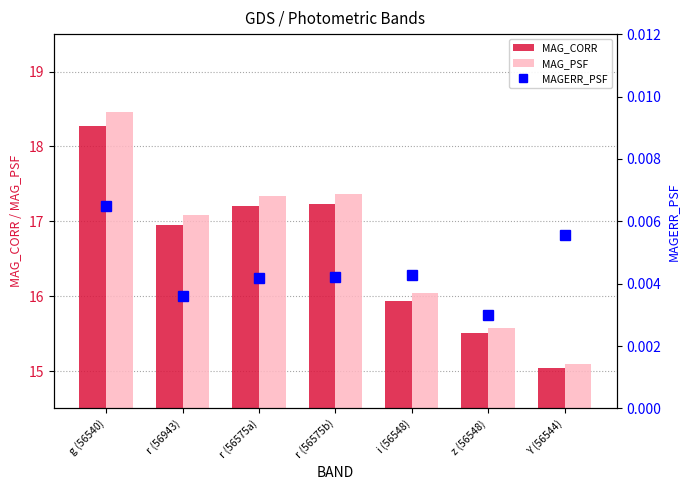

How many groups of bars are there?

7